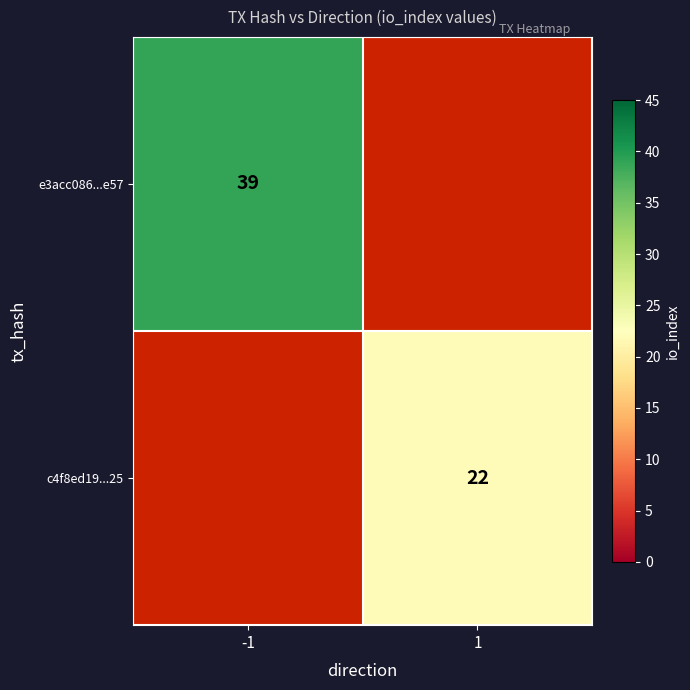

What is the maximum value shown in the chart?

39.0